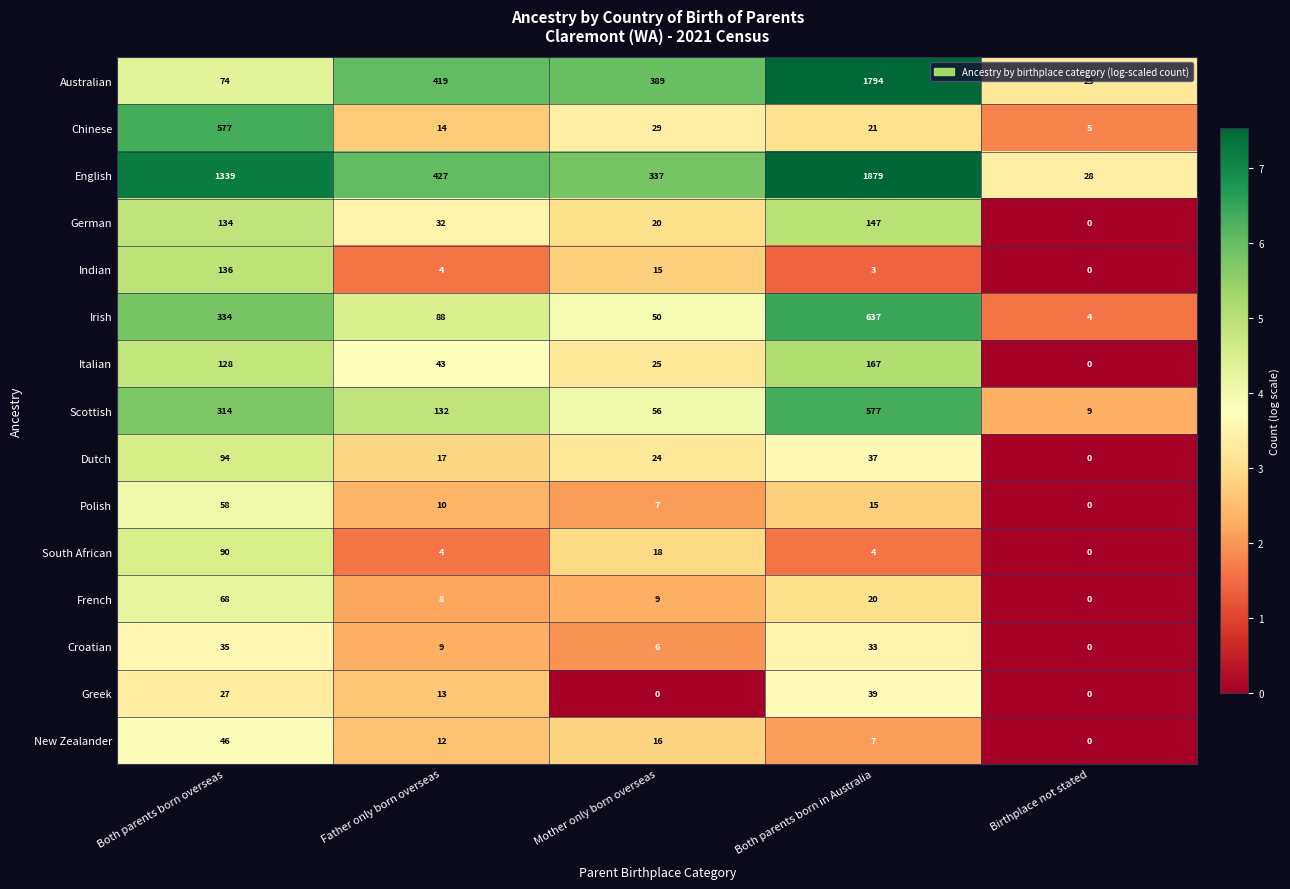

Read the Polish value at Both parents born overseas, to the nearest 10.

60